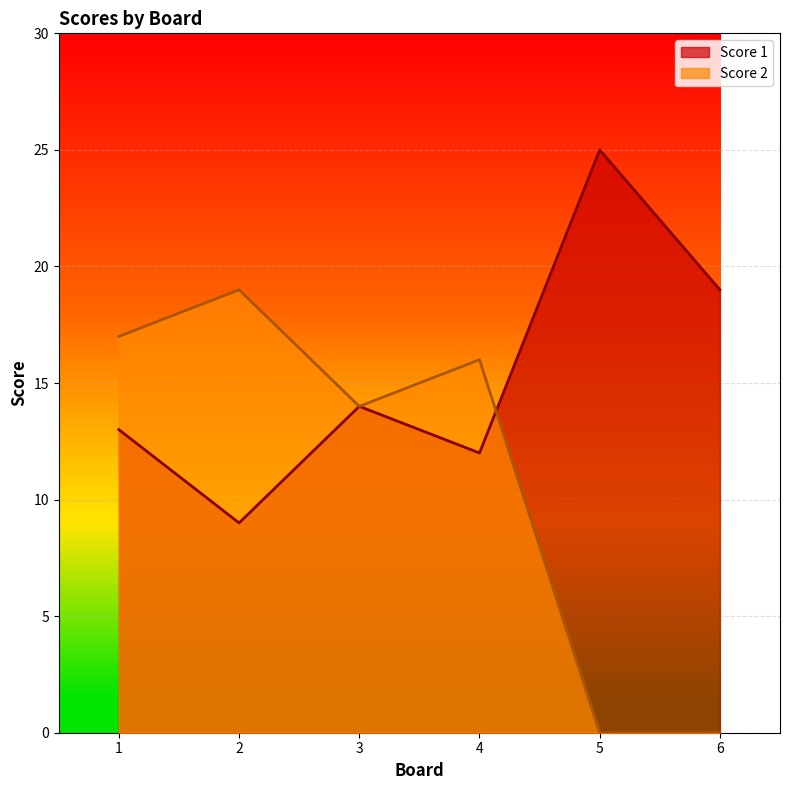

How many interior local peaks does the Score 2 series have?

2